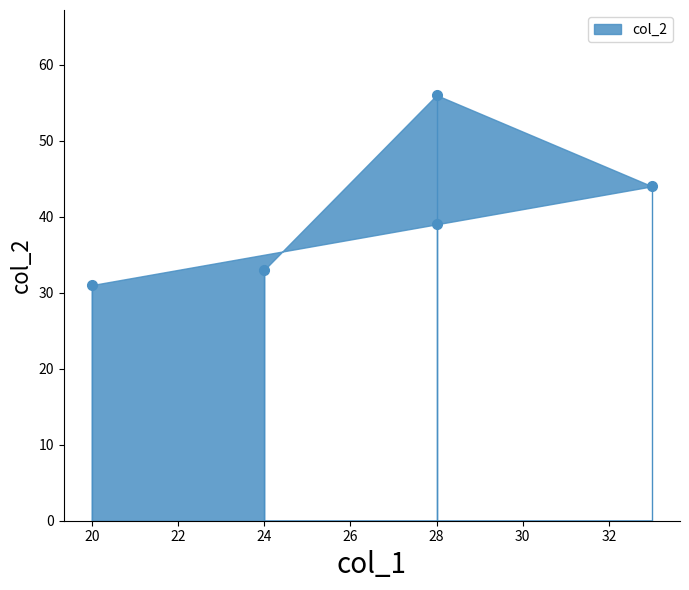

What is the label of the 4th point from the left?

28